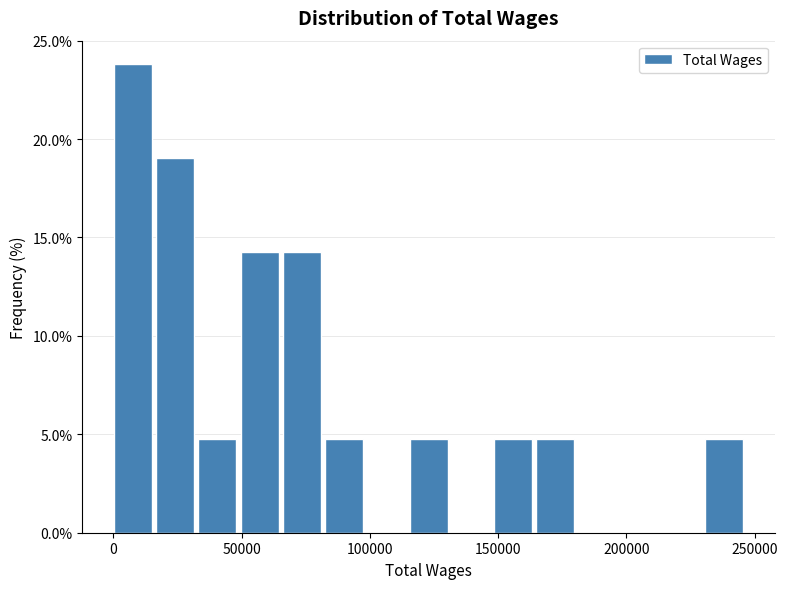

Around what value on the x-axis is the tallest bar? Give the approximate position of its centre, as read against the axis.

10000